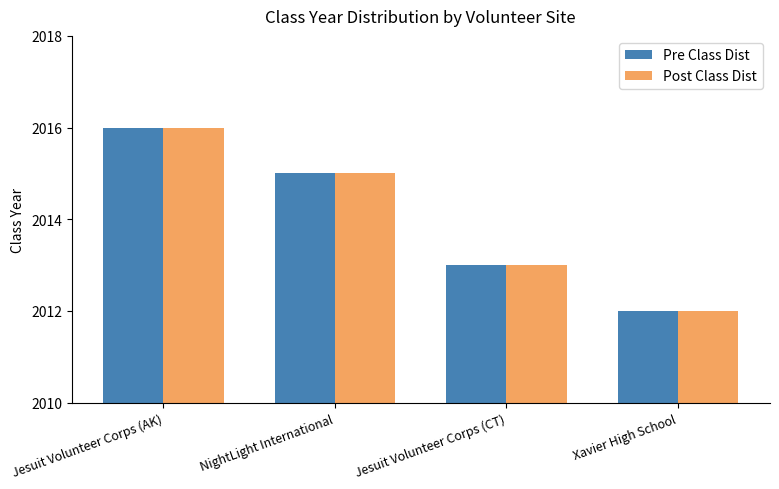

At which label does Pre Class Dist first exceed 2015?

Jesuit Volunteer Corps (AK)